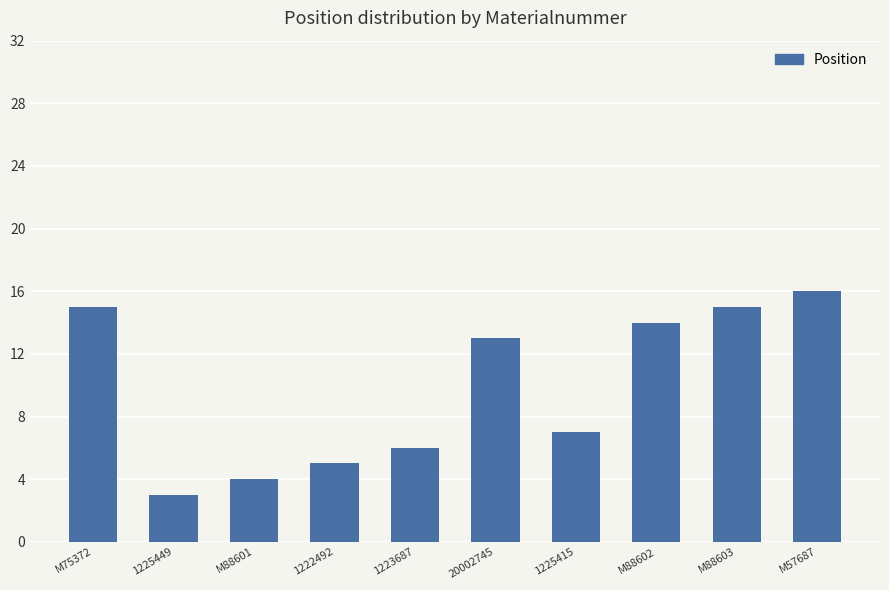

What is the minimum value shown in the chart?

3